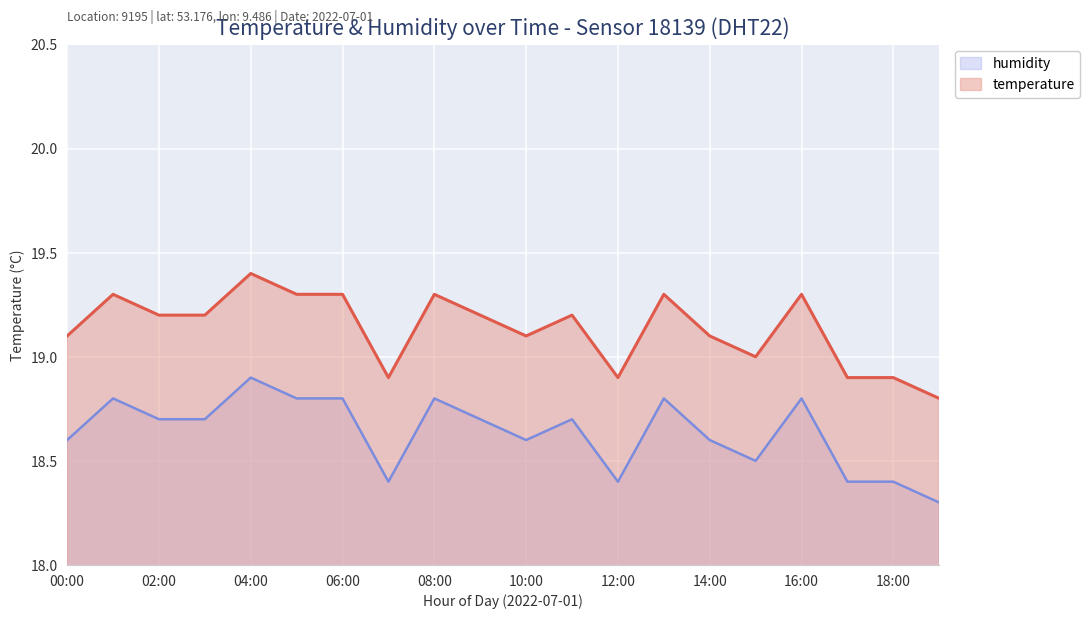

What is the greatest value displayed?

19.4